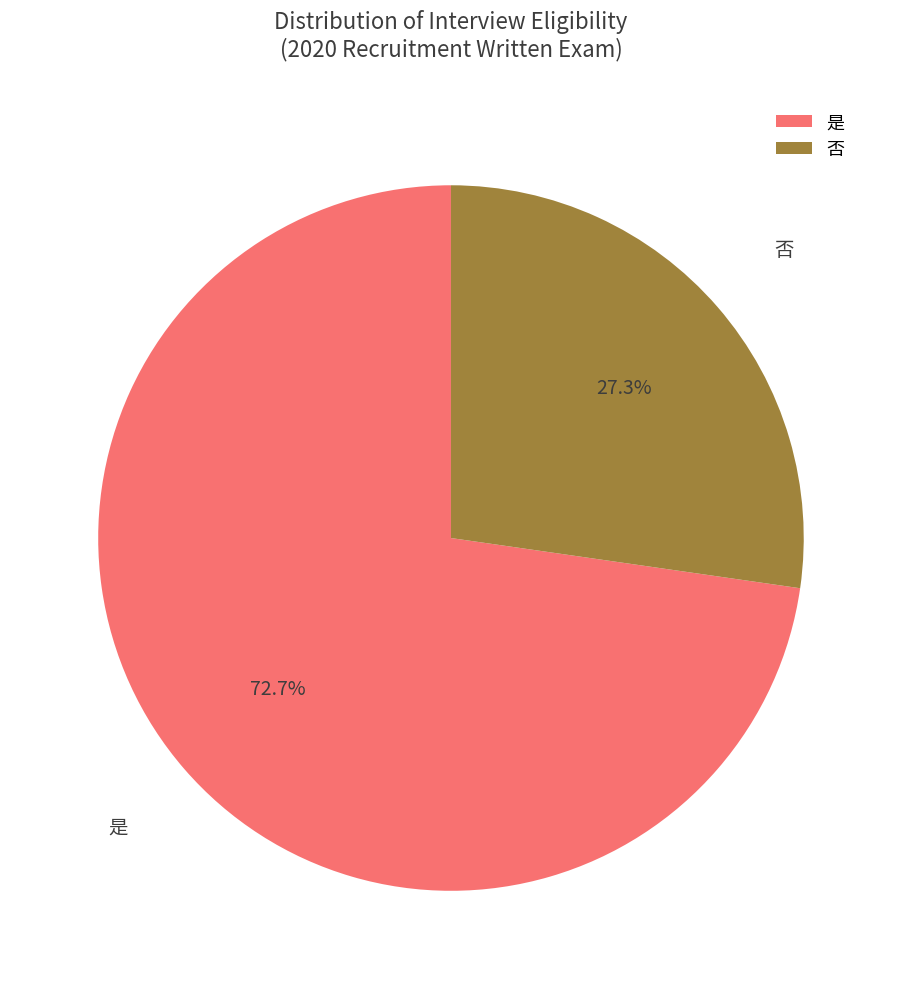

Combined, do 是 and 否 account for over 50%?

Yes